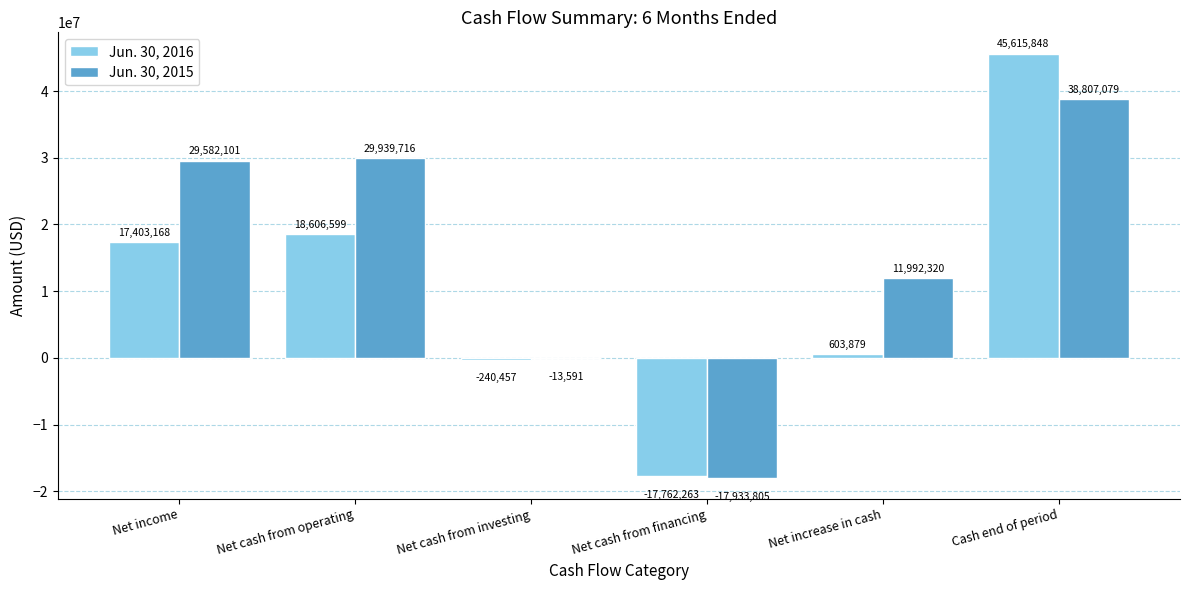

Between Net increase in cash and Cash end of period, which series saw the biggest shift?

Jun. 30, 2016